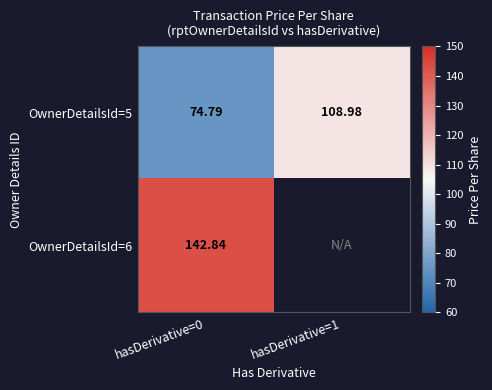

Is the value of OwnerDetailsId=6 at hasDerivative=0 greater than the value of OwnerDetailsId=5 at hasDerivative=1?

Yes